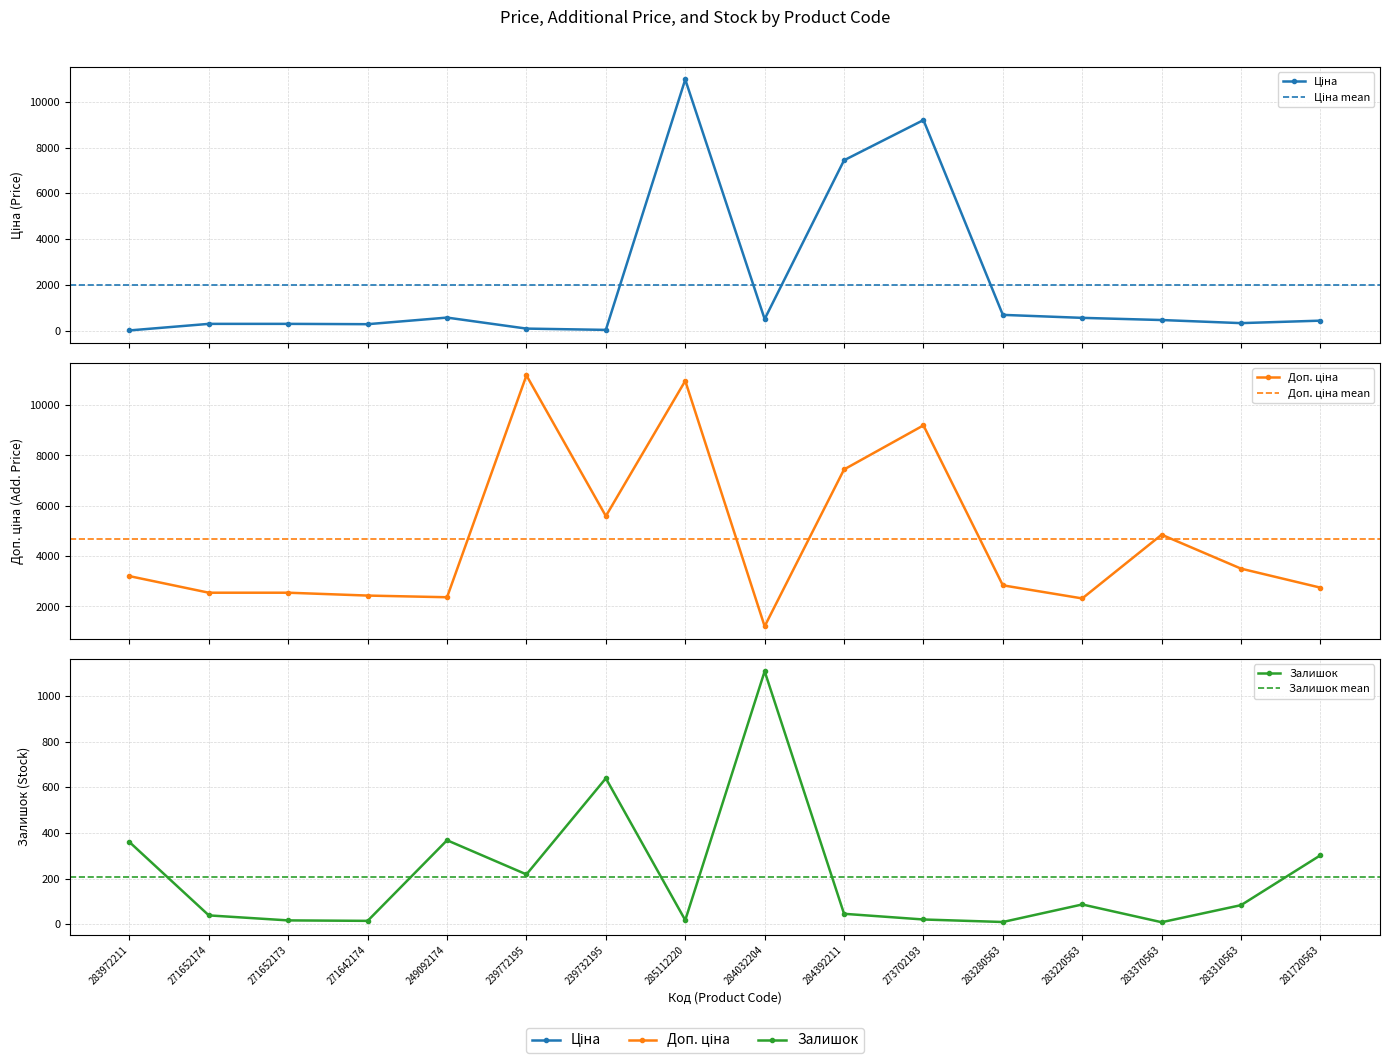

What is the value of the Залишок point at the 12th from the left?

9.0